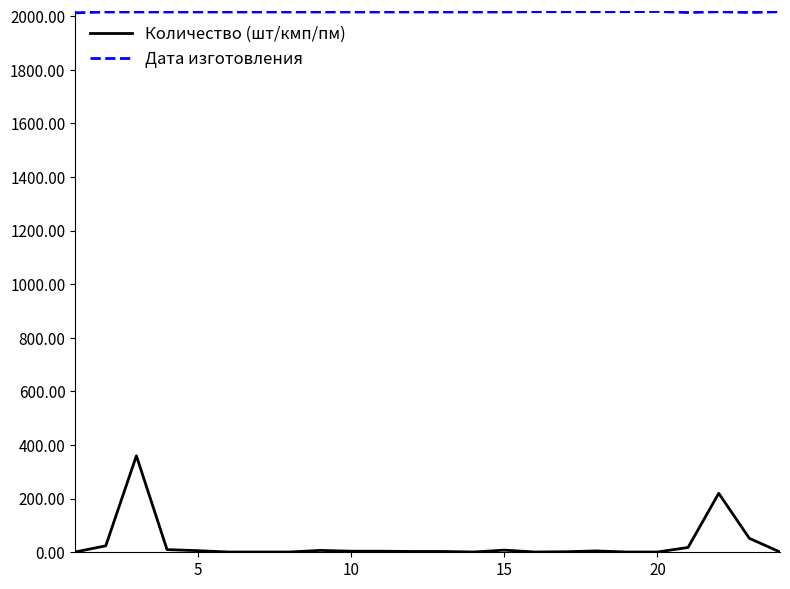

True or false: Количество (шт/кмп/пм) and Дата изготовления intersect in this chart.

False